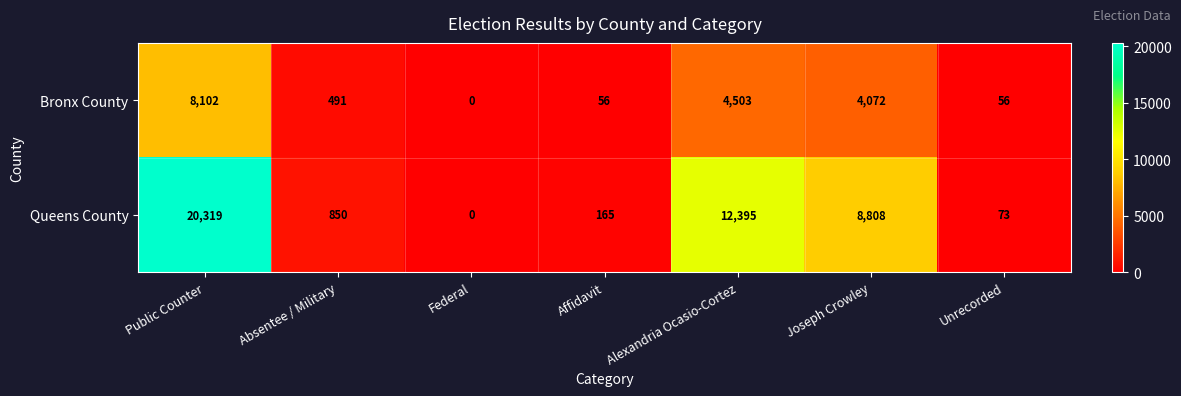

What value does the Queens County series have at Unrecorded, to the nearest 100?

100